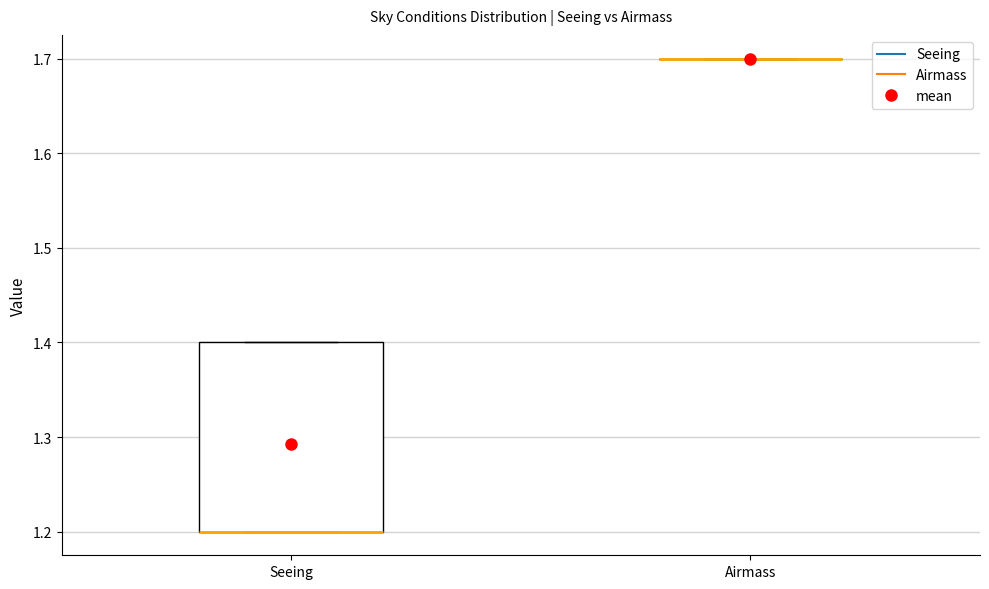

Reading left to right, read every box against the y-axis: the position of its median line, the range the box covers, and the ends of its whiskers. The values are not printed on the chart, so give them approximately, as read against the axis.

Seeing: median 1.2 (drawn on the box's lower edge), box 1.2 to 1.4, whiskers 1.2 to 1.4
Airmass: box collapsed to a line at 1.7, whiskers 1.7 to 1.7